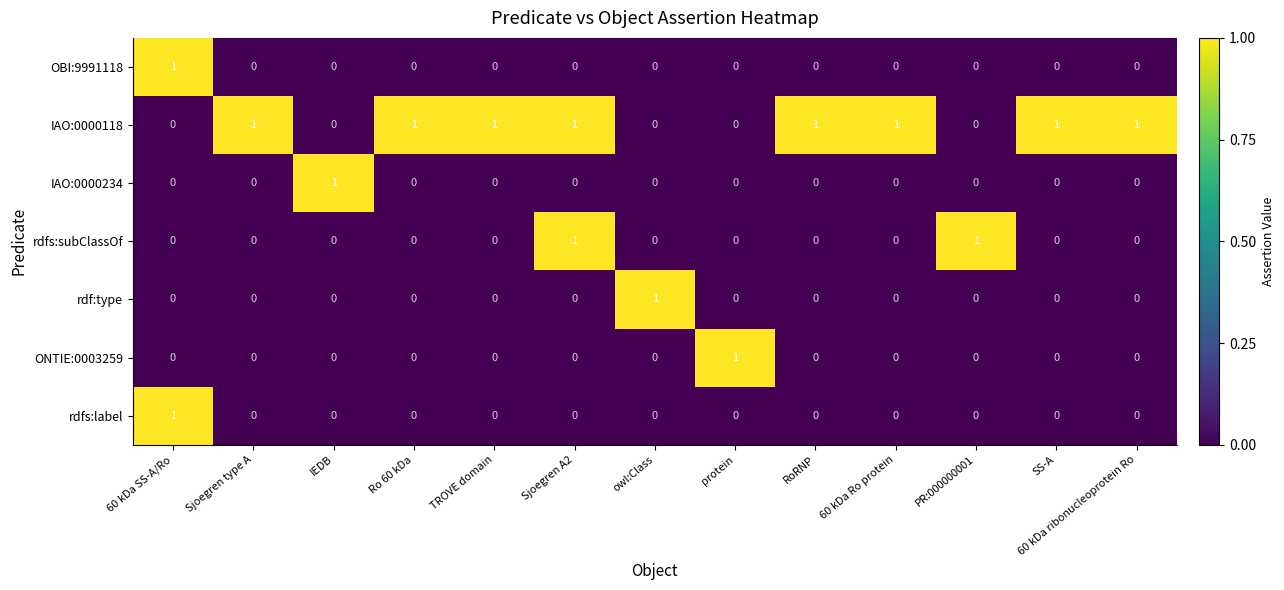

What is the total value across all series at protein?

1